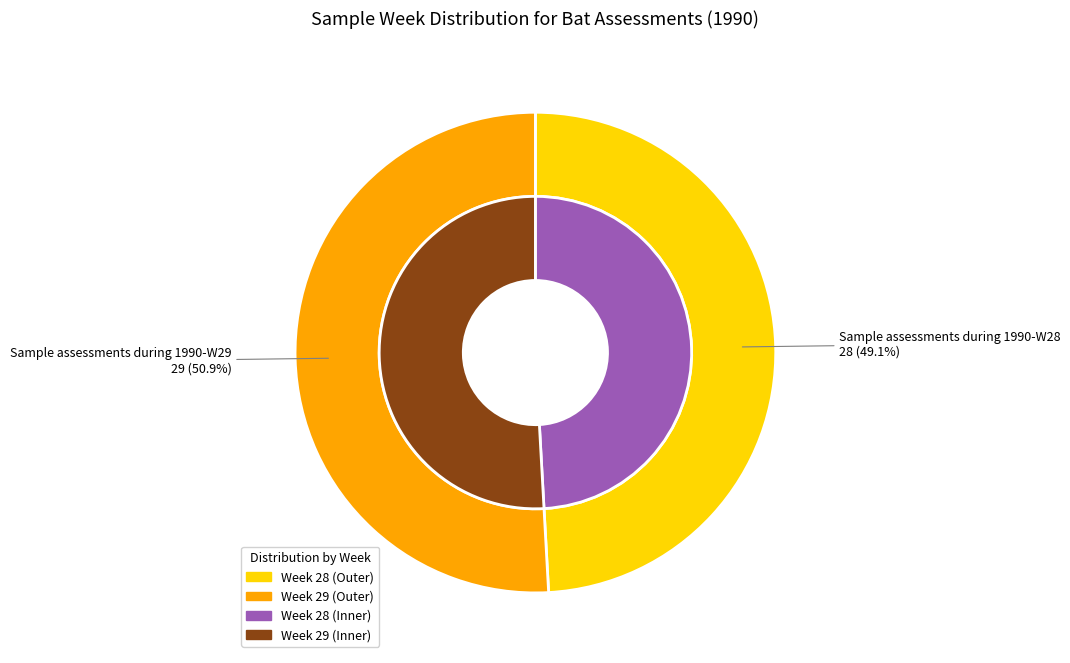

Which slice is the largest?

Sample assessments during 1990-W29